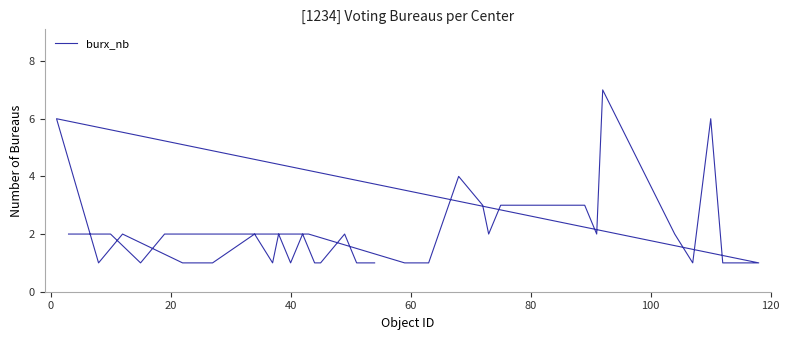

What is the sum of all values?

80